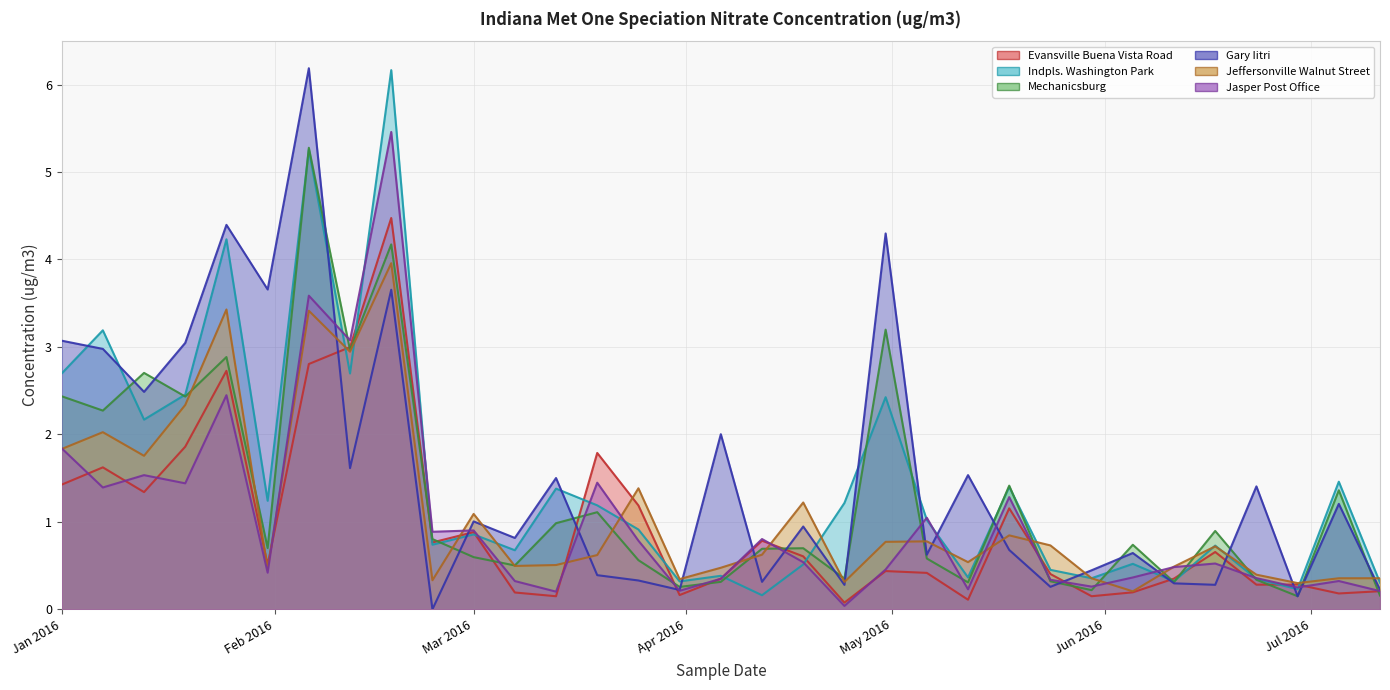

True or false: Gary Iitri and Evansville Buena Vista Road intersect in this chart.

True